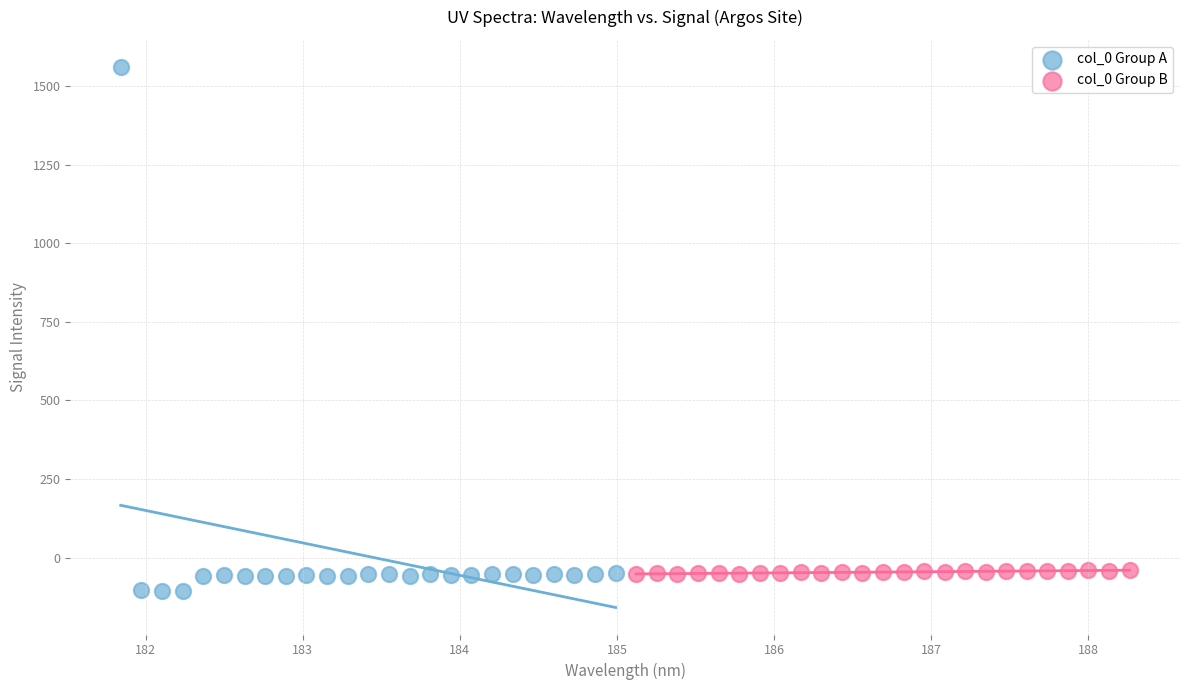

Which series has the widest spread of Y values?

col_0 Group A